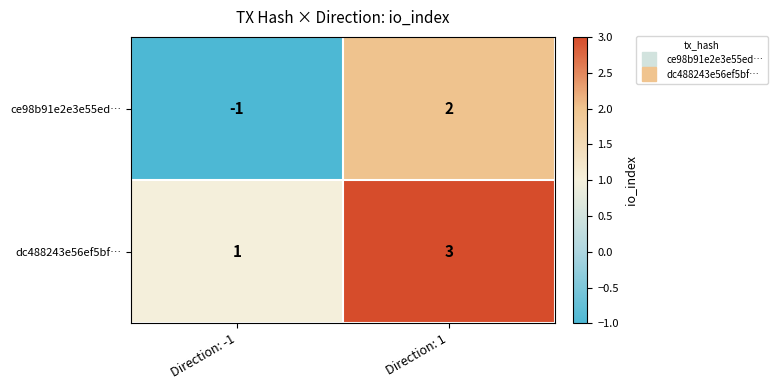

Is it true that dc488243e56ef5bf… equals 1 at Direction: -1?

True